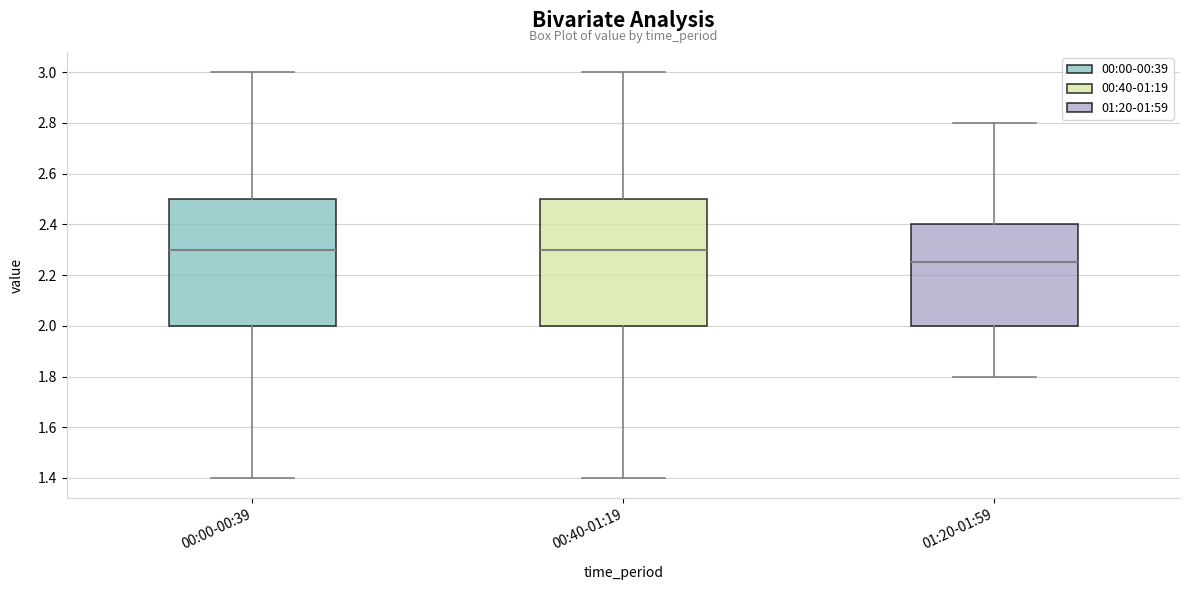

Reading left to right, transcribe this box plot: for each box, give where its median line is, the range the box spans, and where its two whiskers end, as read against the y-axis. The values are not printed on the chart, so give them approximately, as read against the axis.

00:00-00:39: median 2.30, box 2.00 to 2.50, whiskers 1.40 to 3.00
00:40-01:19: median 2.30, box 2.00 to 2.50, whiskers 1.40 to 3.00
01:20-01:59: median 2.26, box 2.00 to 2.40, whiskers 1.80 to 2.80